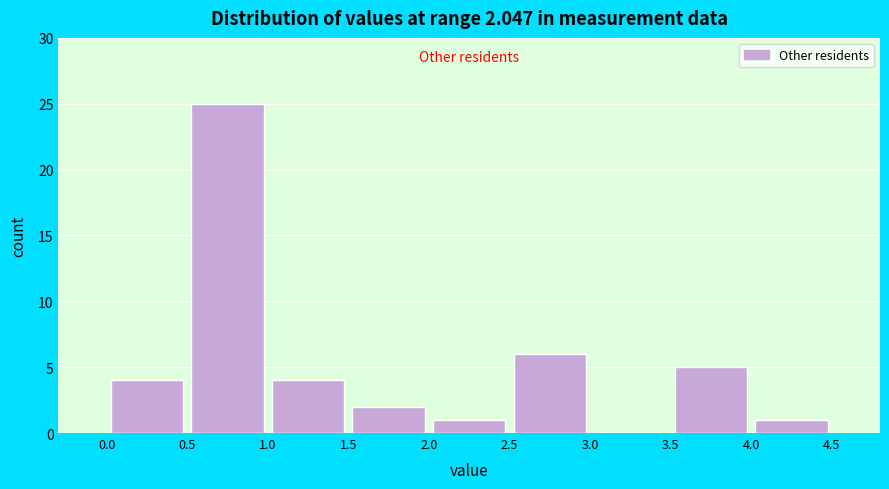

Which range on the x-axis has the tallest bar?

0.5 to 1.0